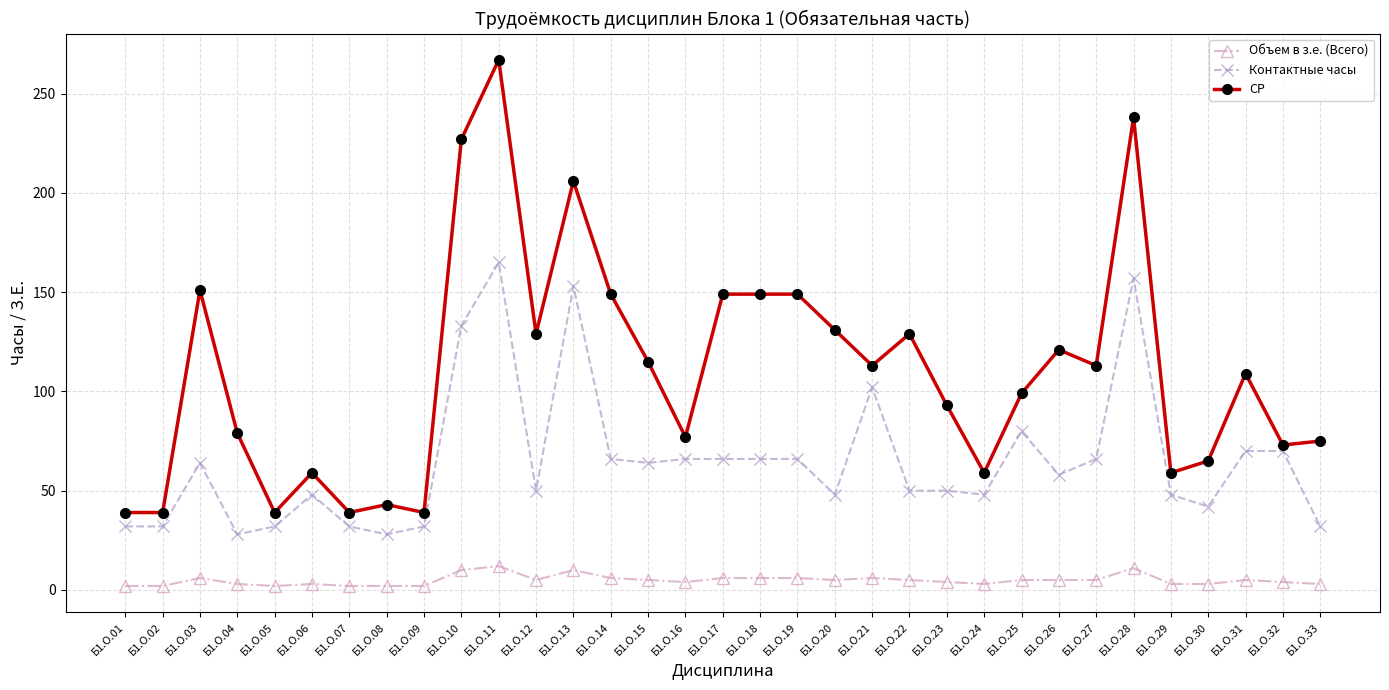

Between Б1.О.18 and Б1.О.22, which series saw the biggest shift?

СР